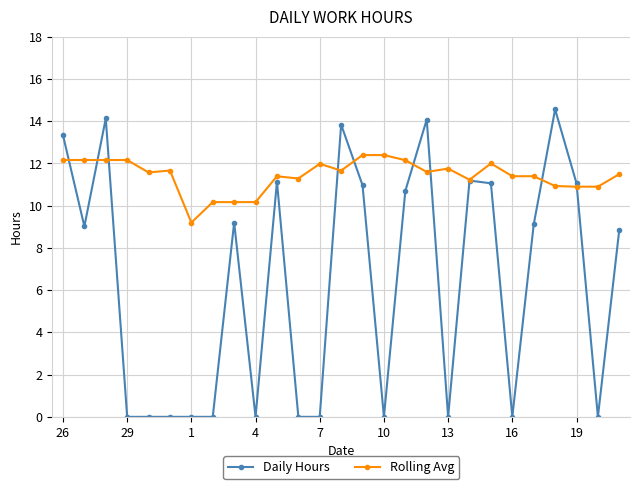

Which series has the widest spread of values?

Daily Hours